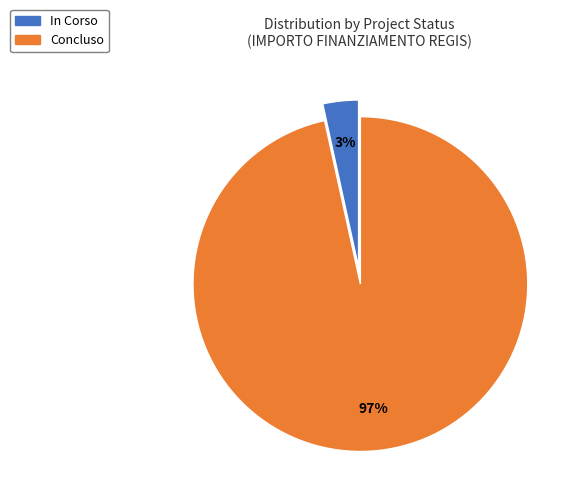

To the nearest percent, what percentage of the pie is In Corso?

3%